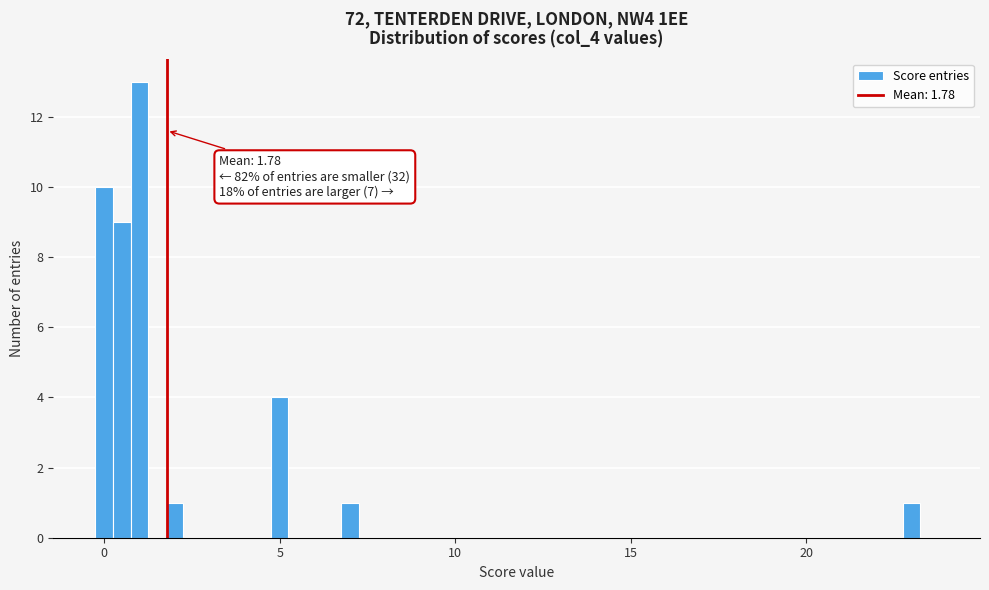

Read against the x-axis, roughly where is the centre of the tallest bar?

1.0